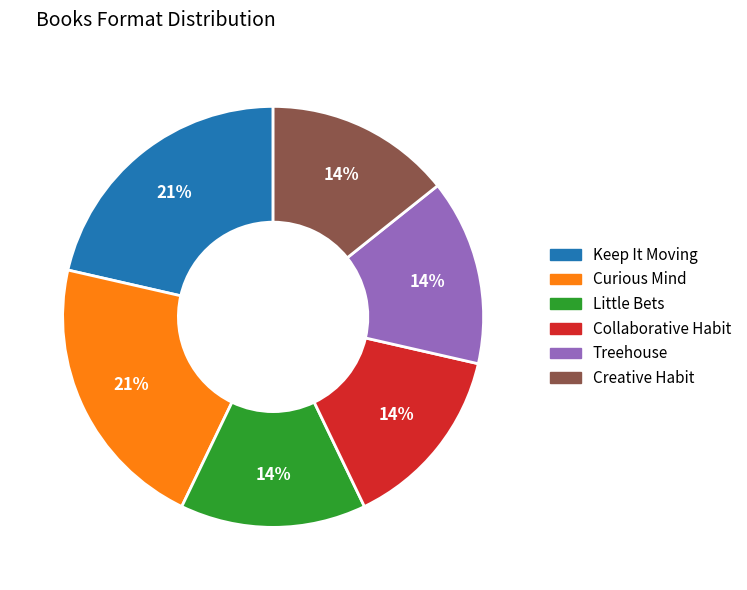

To the nearest percent, what is the difference between the largest and smallest slice percentages?

7%